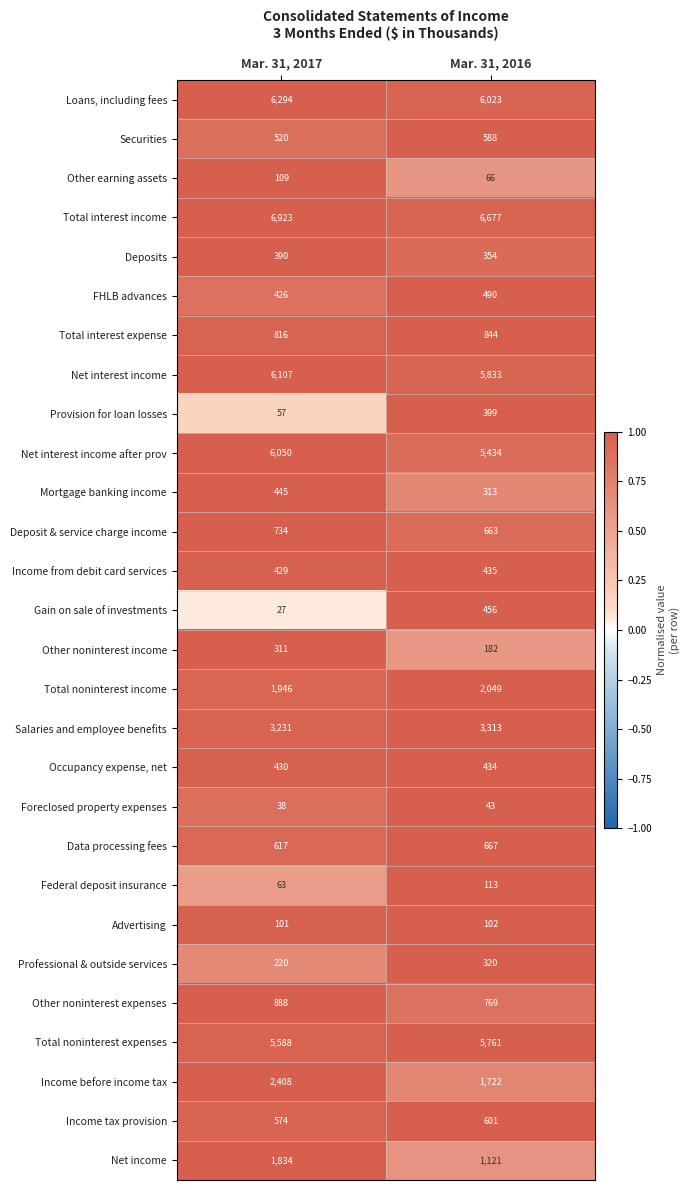

Rank the series at Mar. 31, 2016 from highest to lowest value.

Total interest income, Loans, including fees, Net interest income, Total noninterest expenses, Net interest income after prov, Salaries and employee benefits, Total noninterest income, Income before income tax, Net income, Total interest expense, Other noninterest expenses, Data processing fees, Deposit & service charge income, Income tax provision, Securities, FHLB advances, Gain on sale of investments, Income from debit card services, Occupancy expense, net, Provision for loan losses, Deposits, Professional & outside services, Mortgage banking income, Other noninterest income, Federal deposit insurance, Advertising, Other earning assets, Foreclosed property expenses